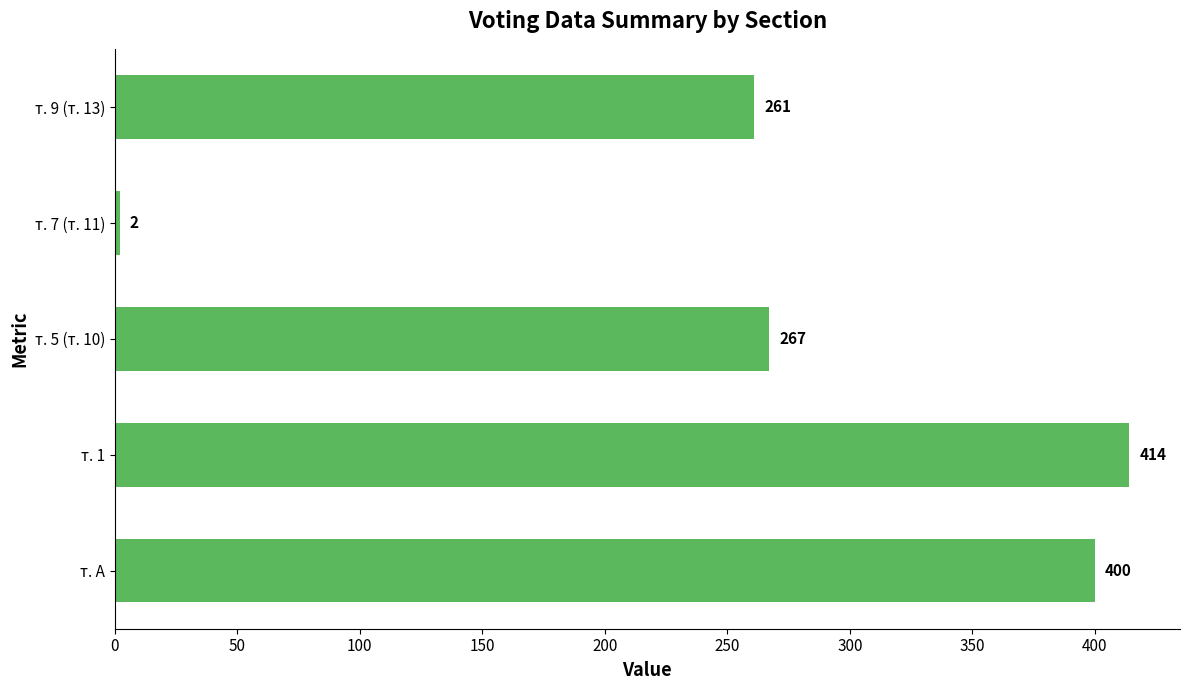

How many values are below 267?

2